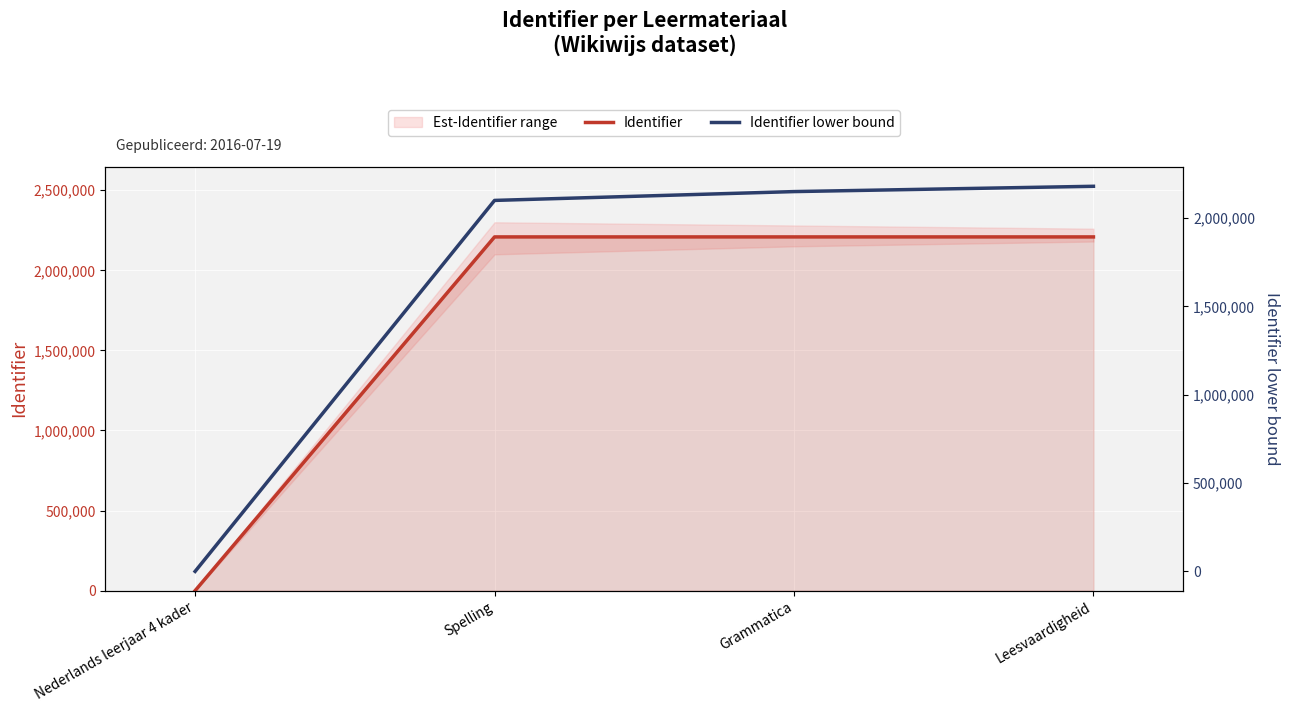

Which has a higher value, Grammatica or Nederlands leerjaar 4 kader?

Grammatica